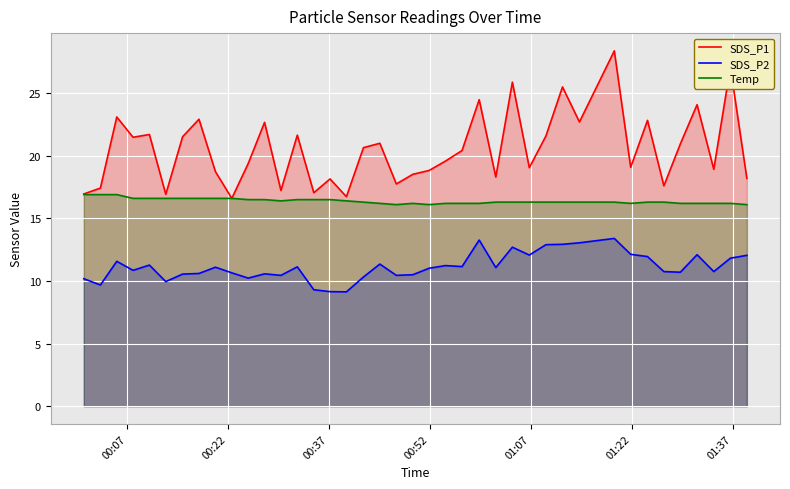

How many interior local peaks does the SDS_P2 series have?

11